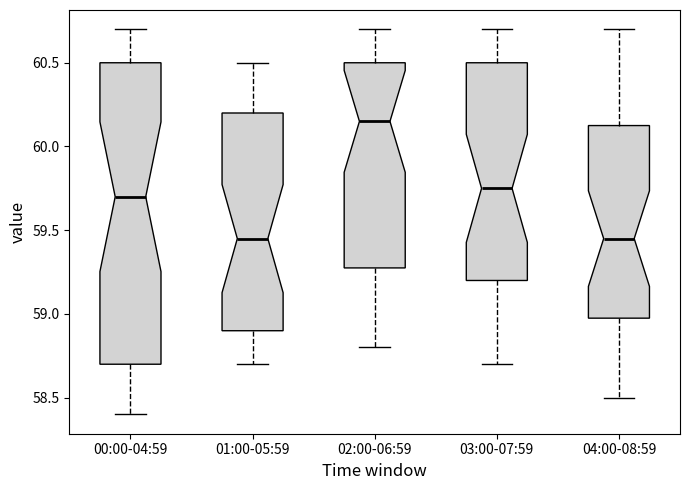

Comparing the boxes themselves (not the whiskers), which one is the tallest?

00:00-04:59